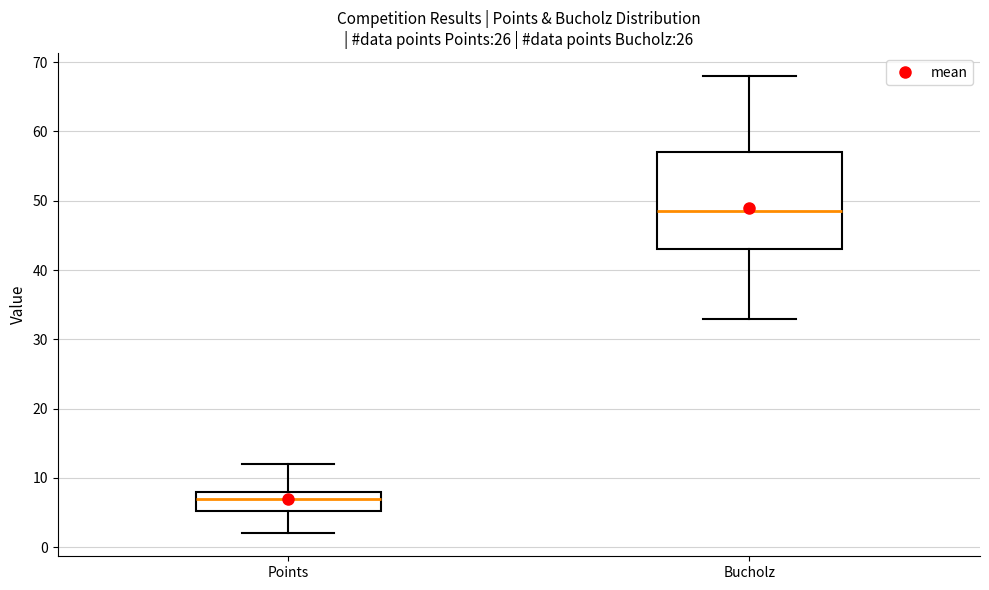

Where does the lower whisker of the box for Bucholz end on the y-axis? The values are not printed on the chart, so give them approximately, as read against the axis.

33